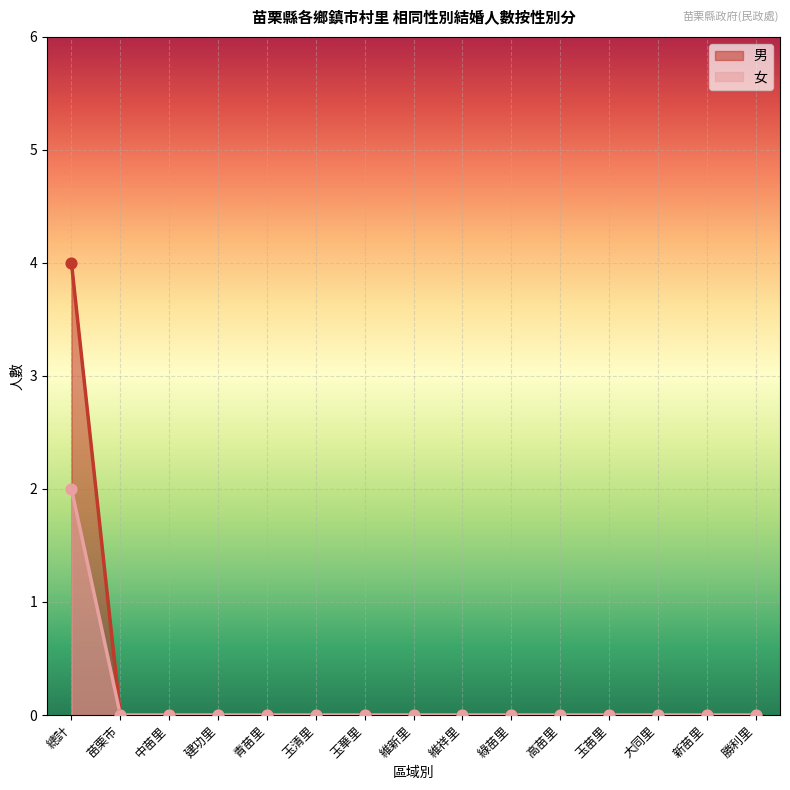

Which series has the widest spread of Y values?

男